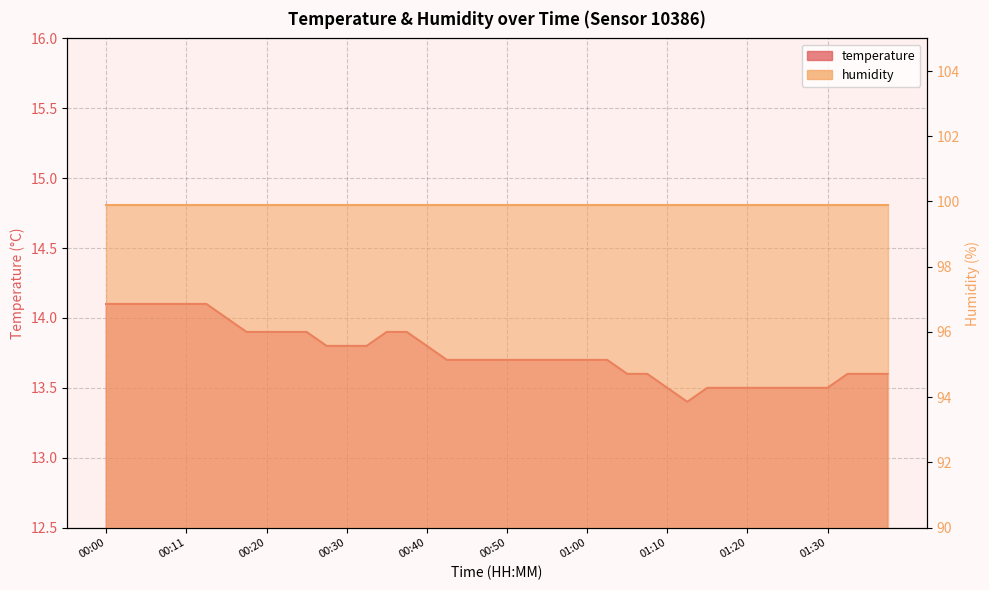

What is the label of the 16th point from the left?

00:38